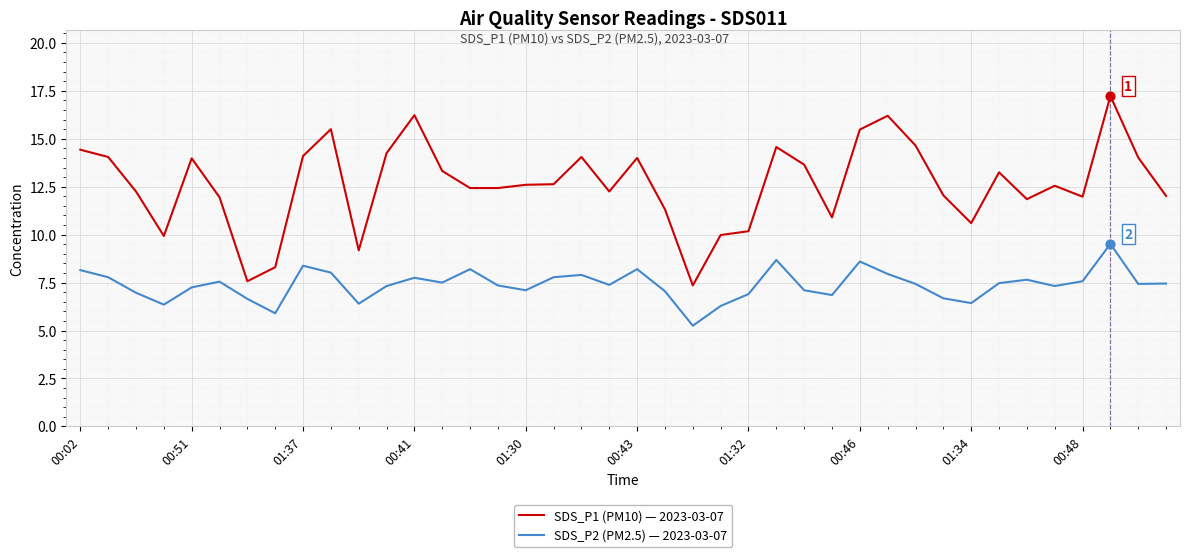

Which series has the largest total across all categories?

SDS_P1 (PM10) — 2023-03-07